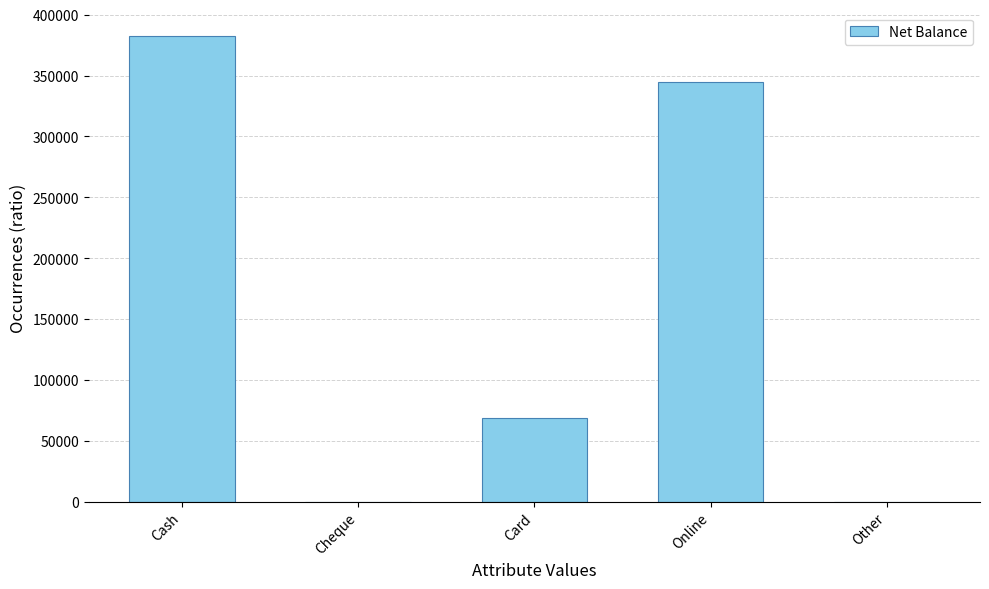

Reading left to right, list all the values displayed in this chart.

382500	0	69000	344500	0